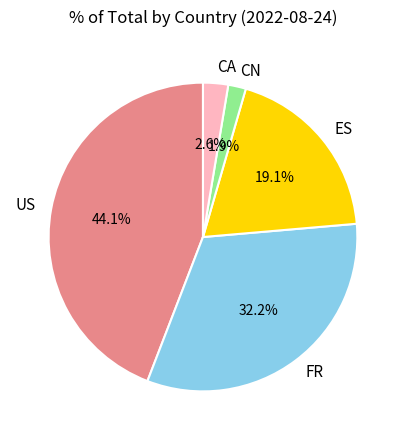

How much of the chart is everything except CN?

98.1%